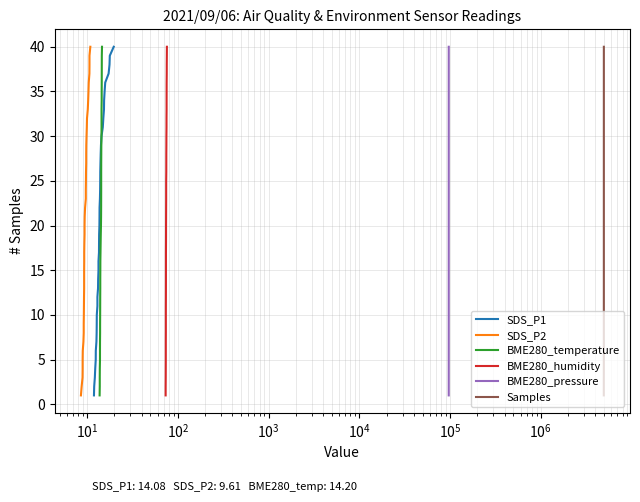

Does the chart have visible grid lines?

Yes